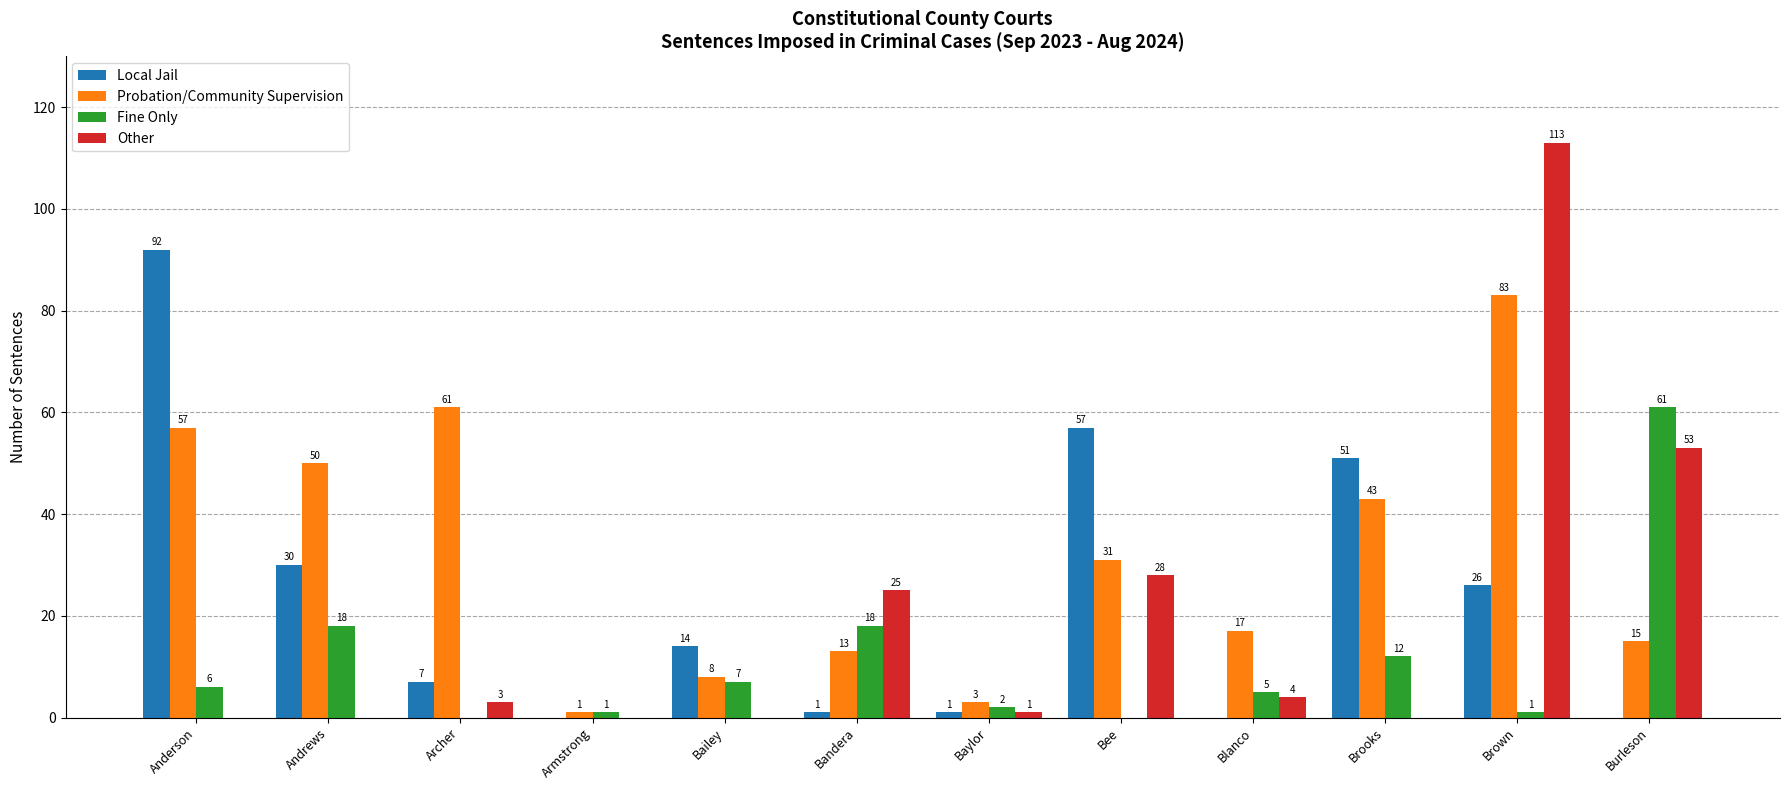

What is the greatest value displayed?

113